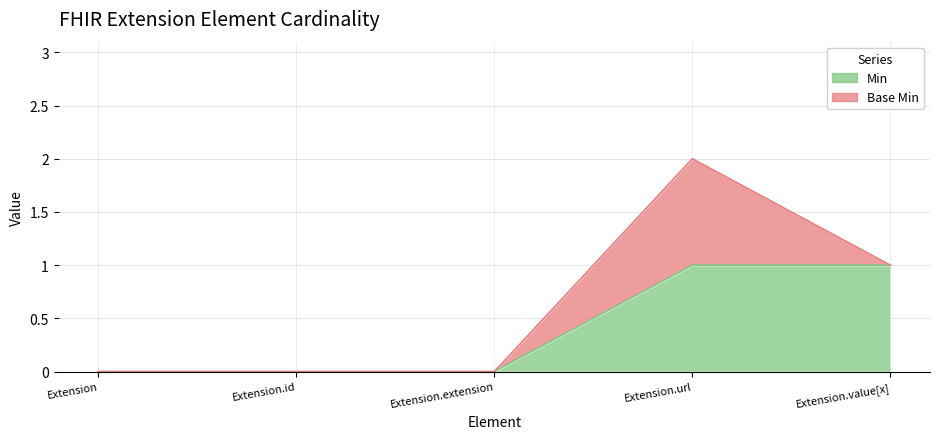

What is the change in value from Extension to Extension.url?

+1